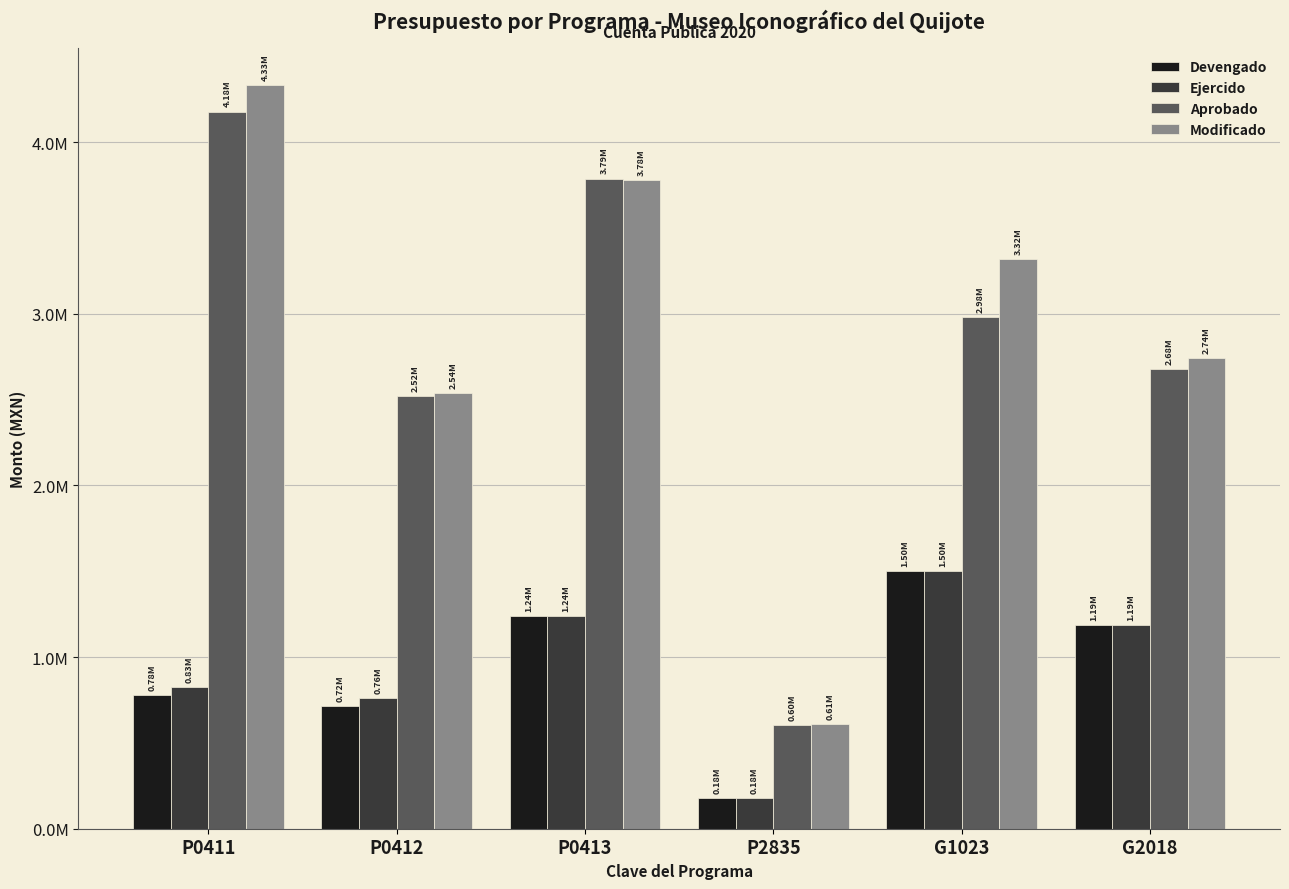

What is the sum of all Ejercido values?

5697700.3